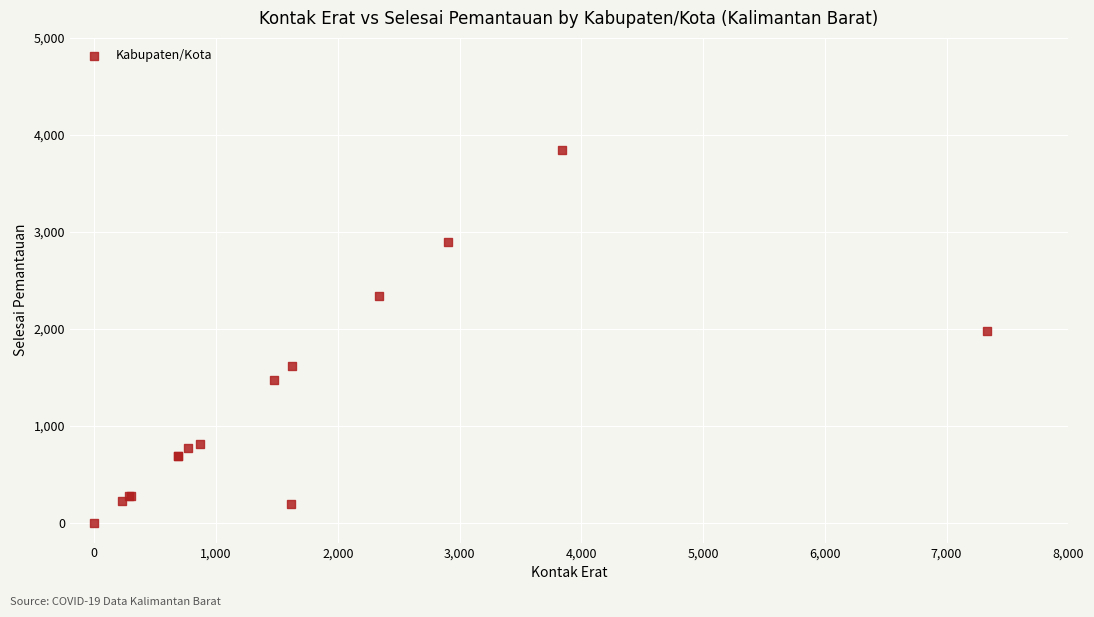

What Y value in the scatter plot is closest to 1920?

1980